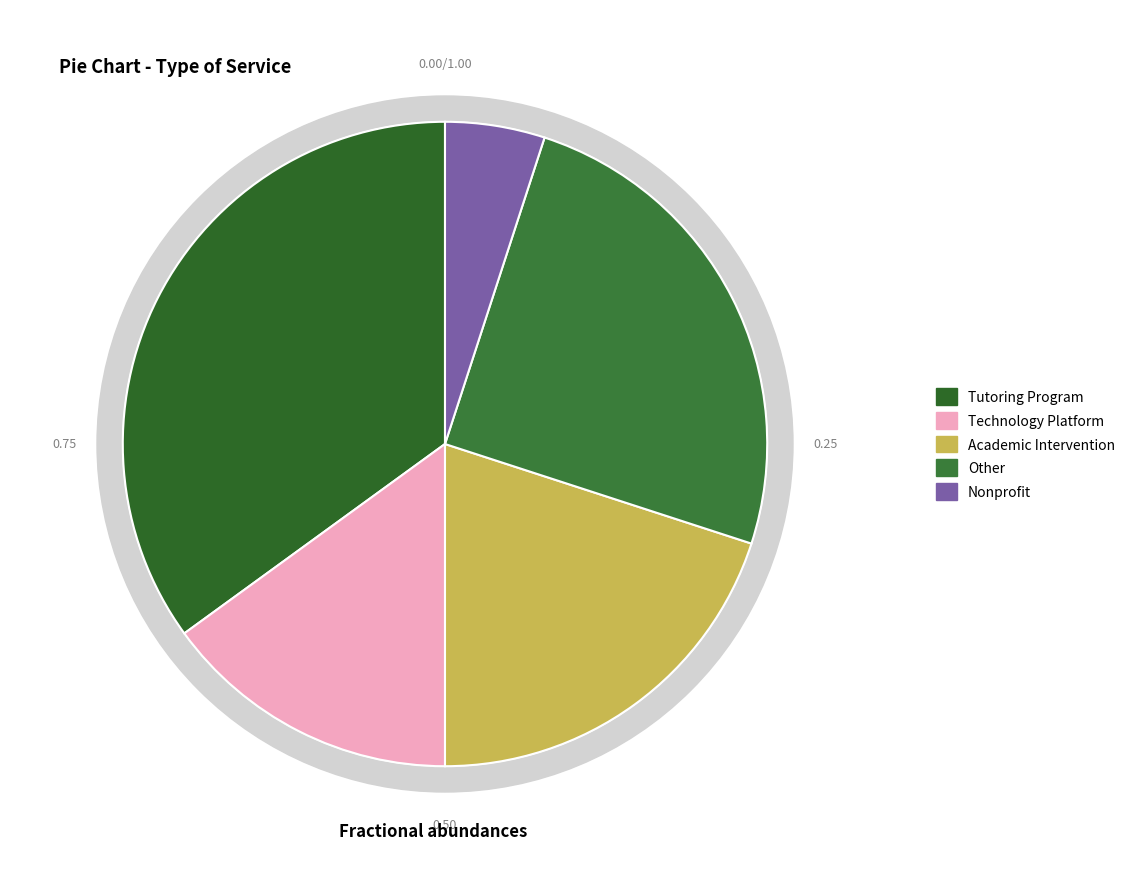

Is there any slice that represents more than half of the pie?

No